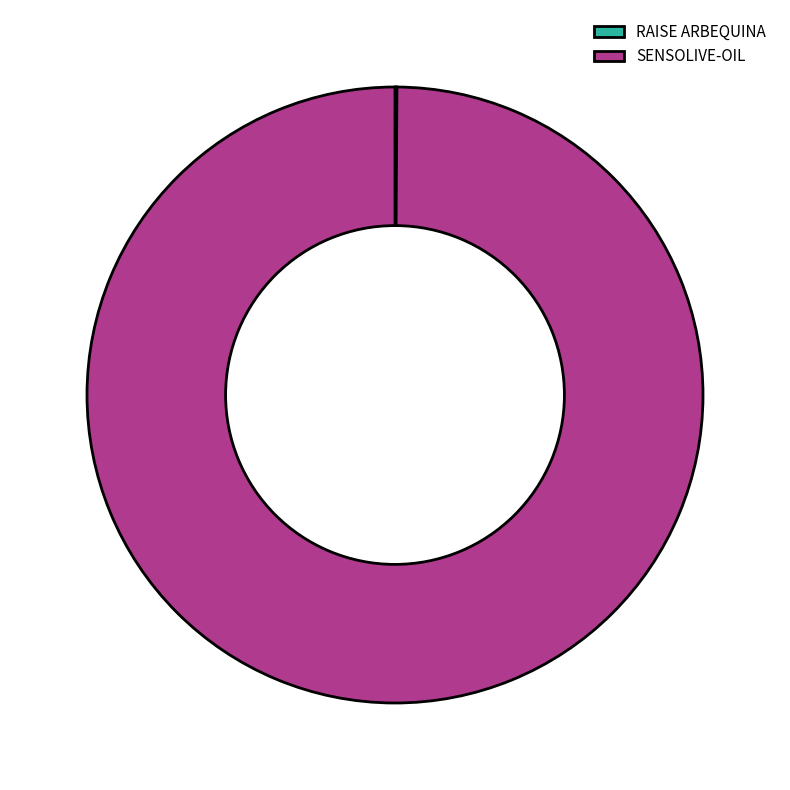

Is it true that SENSOLIVE-OIL is 100% of the pie?

True